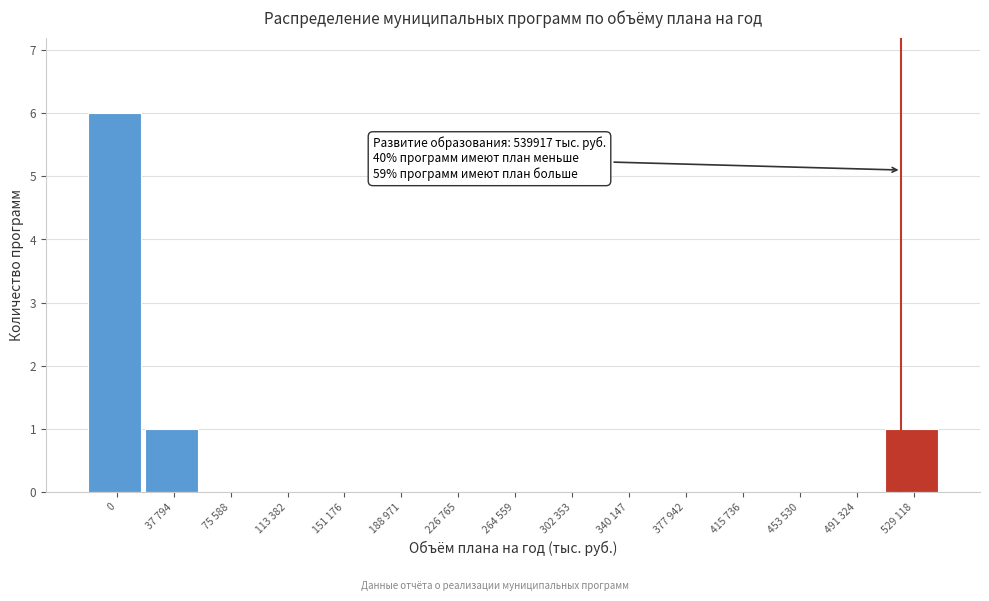

Reading left to right, transcribe all the data shown in this chart.

0=6	37 794=1	75 588=0	113 382=0	151 176=0	188 971=0	226 765=0	264 559=0	302 353=0	340 147=0	377 942=0	415 736=0	453 530=0	491 324=0	529 118=1